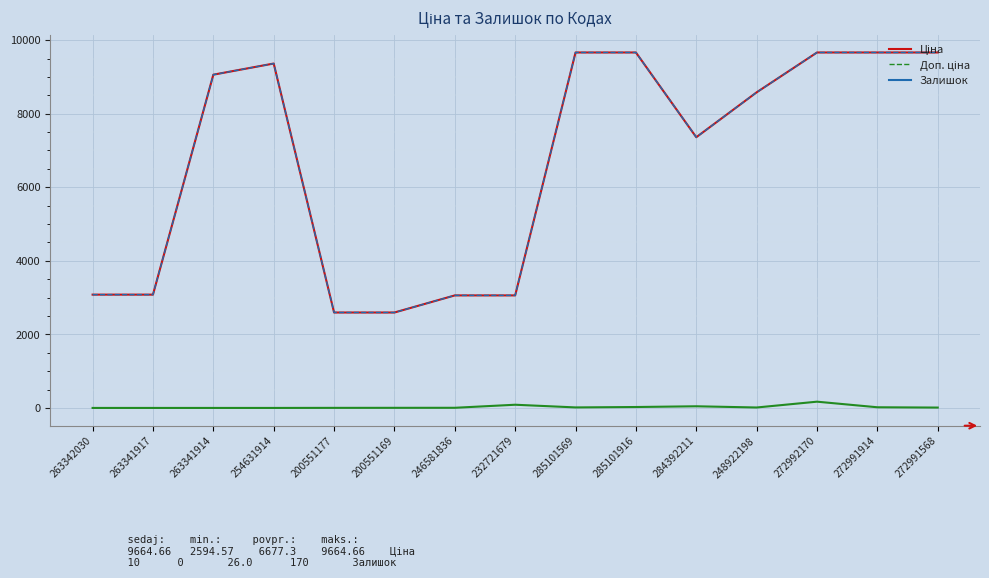

Is it true that Залишок equals 18.0 at 272991914?

True